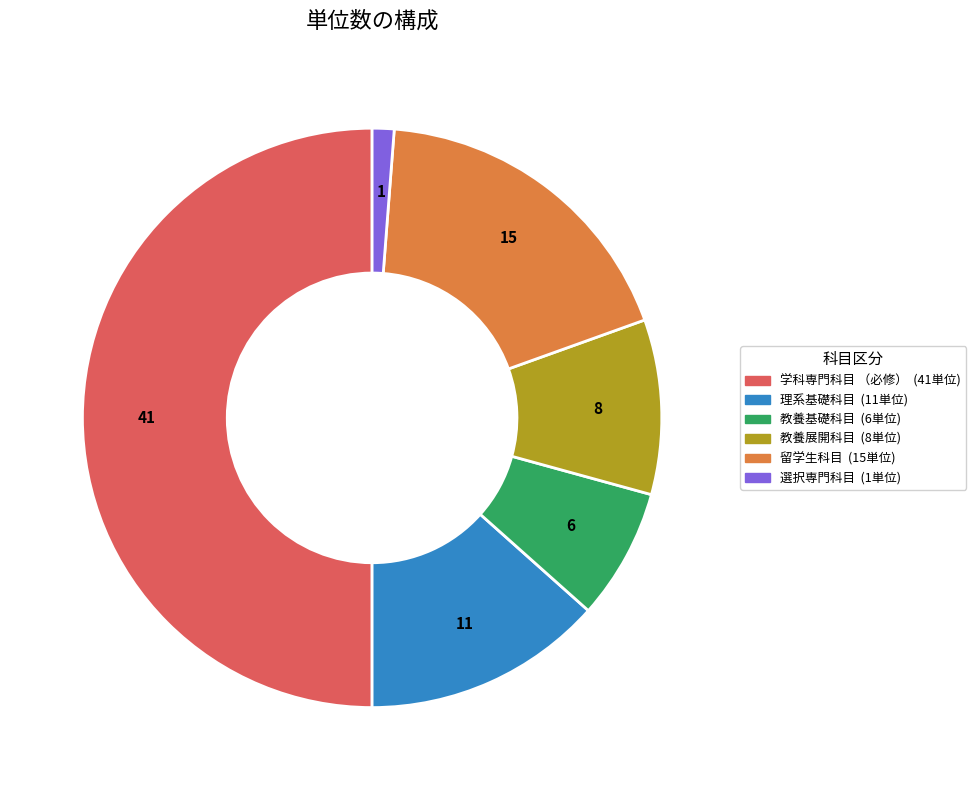

How many segments does this pie chart have?

6